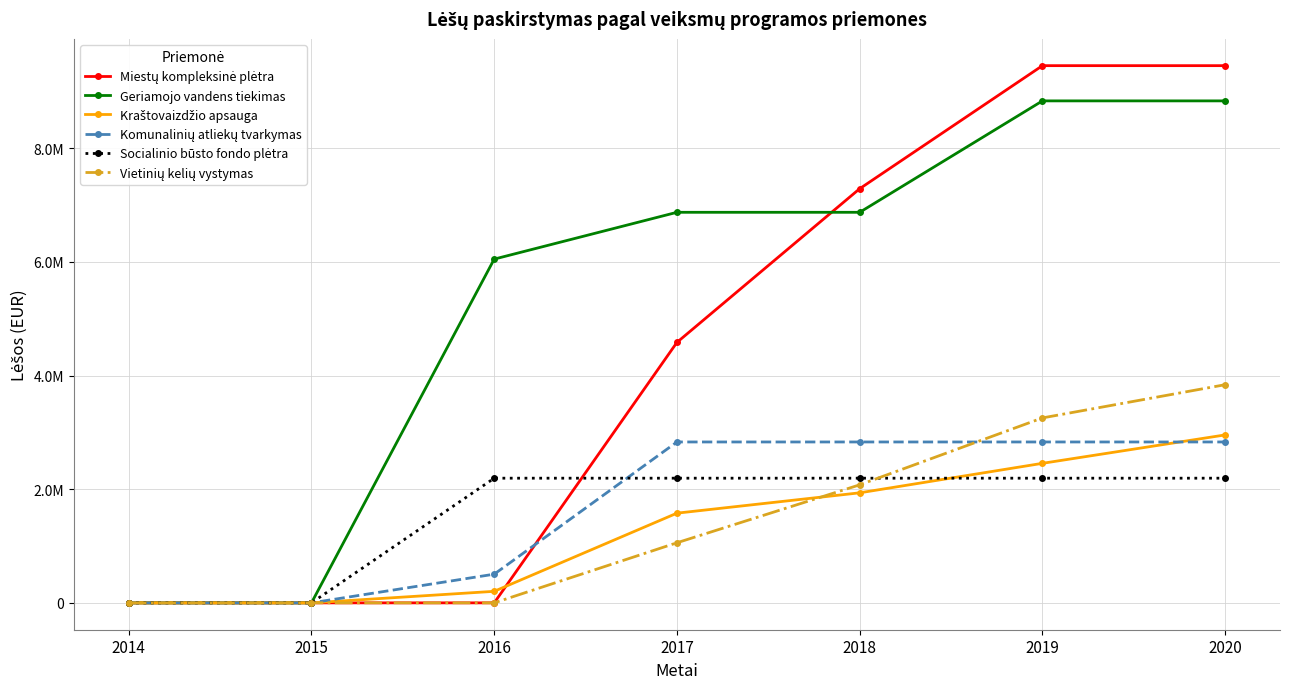

Reading right to left, transcribe all the data shown in this chart.

Miestų kompleksinė plėtra: 9455847.0	9455847.0	7290206.1	4585095.1	0.0	0.0	0.0
Geriamojo vandens tiekimas: 8835826.1	8835826.1	6874561.8	6874561.8	6050727.4	0.0	0.0
Kraštovaizdžio apsauga: 2956109.1	2456109.1	1936938.1	1578881.0	203010.1	0.0	0.0
Komunalinių atliekų tvarkymas: 2832050.3	2832050.3	2832050.3	2832050.3	504770.0	0.0	0.0
Socialinio būsto fondo plėtra: 2194566.2	2194566.2	2194566.2	2194566.2	2194566.2	0.0	0.0
Vietinių kelių vystymas: 3840118.9	3255386.9	2077658.5	1057912.4	0.0	0.0	0.0